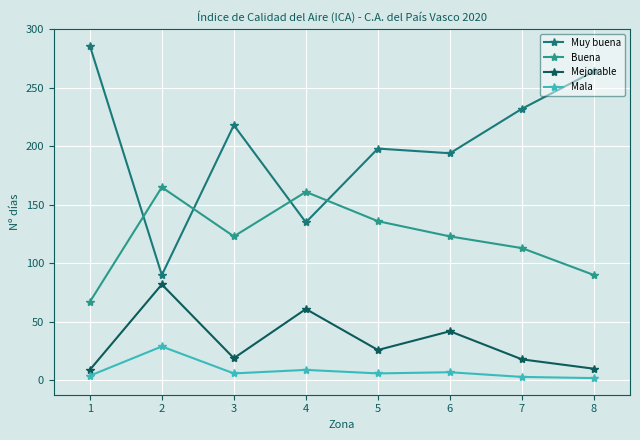

Where is the first local maximum for Buena?

2